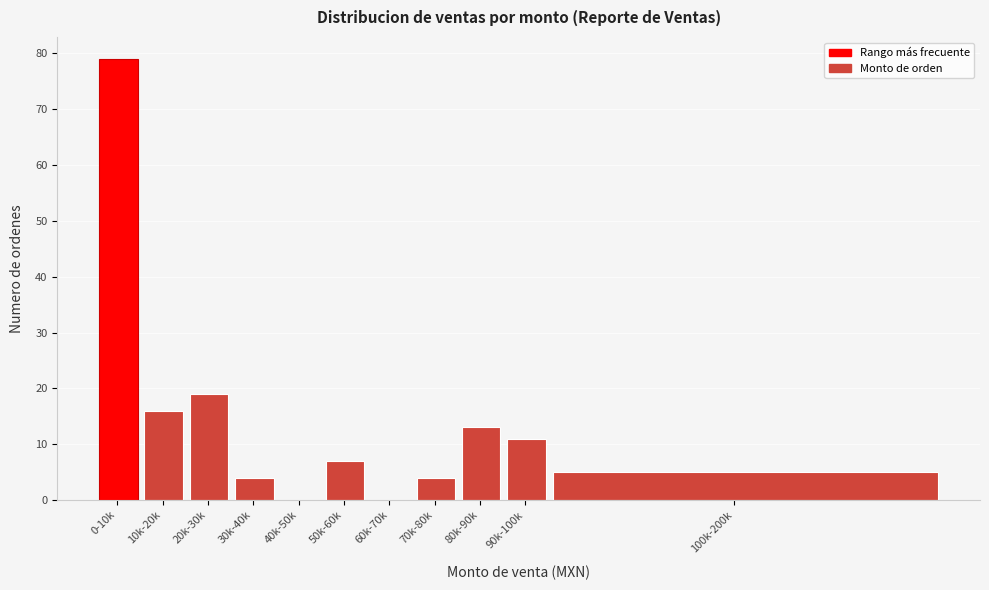

Reading right to left, transcribe all the data shown in this chart.

100k-200k=5	90k-100k=11	80k-90k=13	70k-80k=4	60k-70k=0	50k-60k=7	40k-50k=0	30k-40k=4	20k-30k=19	10k-20k=16	0-10k=79